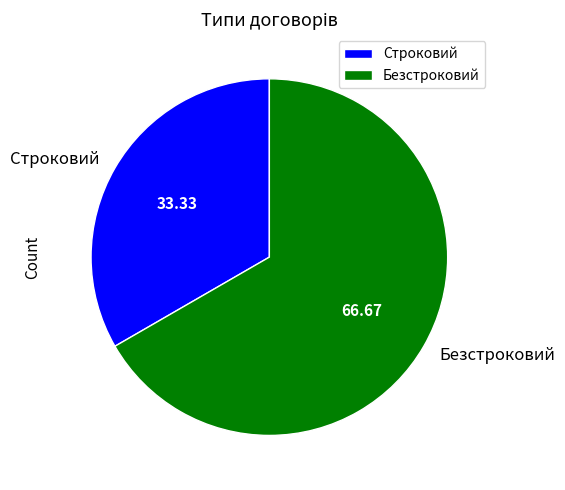

Do Безстроковий and Строковий together represent more than half of the pie?

Yes